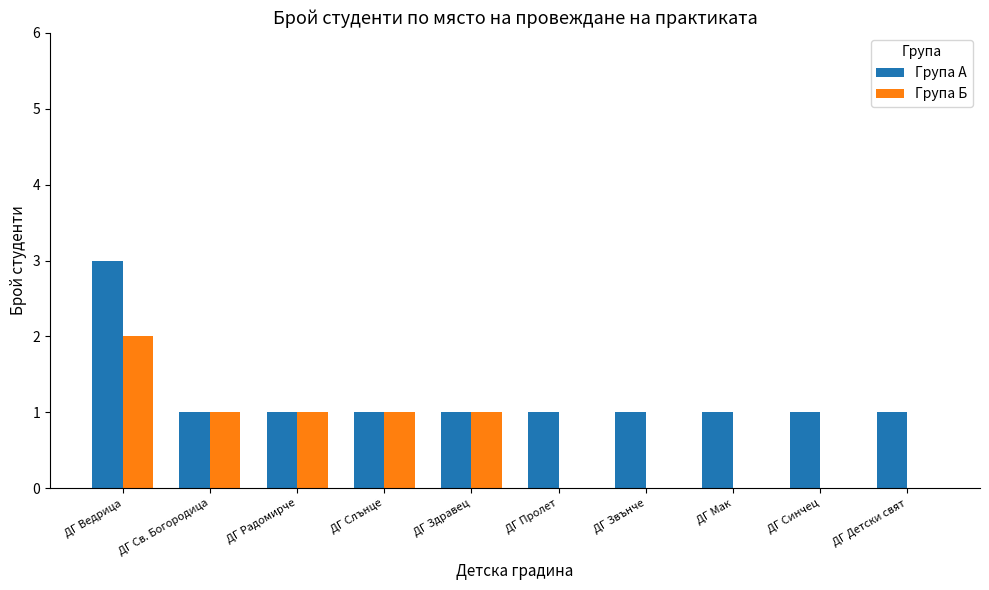

Are the bars horizontal?

No